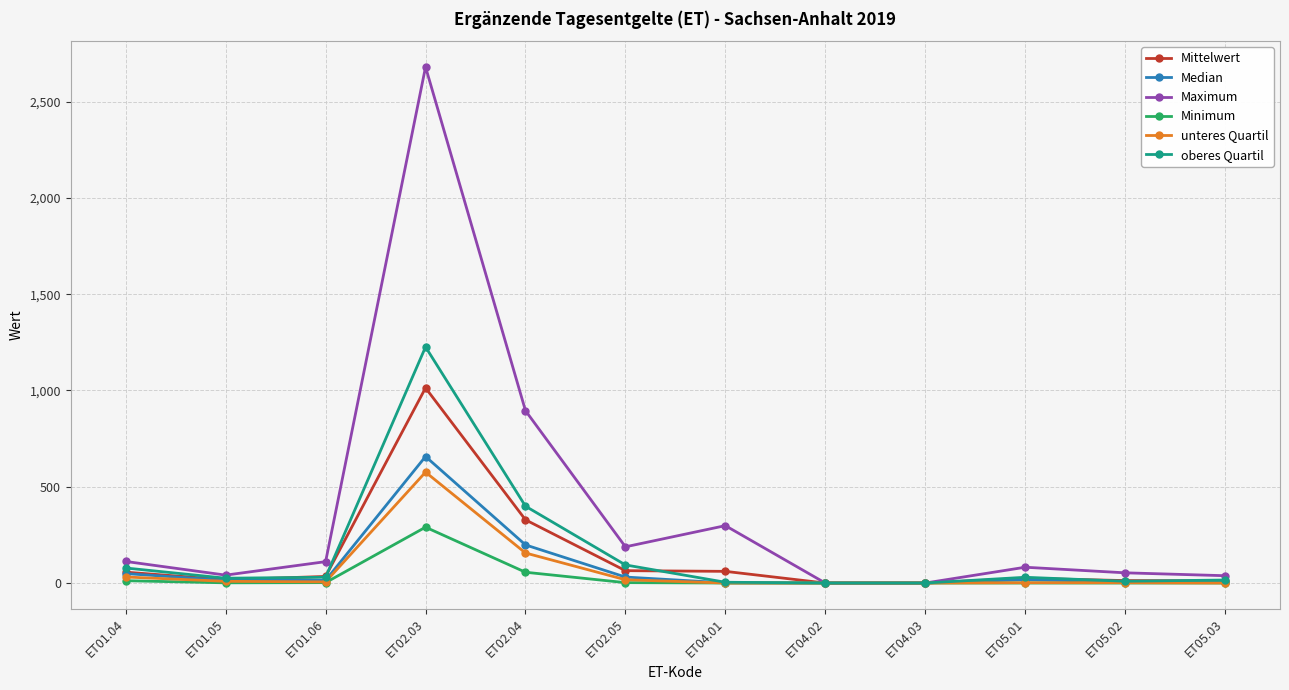

Is the value of oberes Quartil at ET01.06 greater than the value of Minimum at ET04.02?

Yes